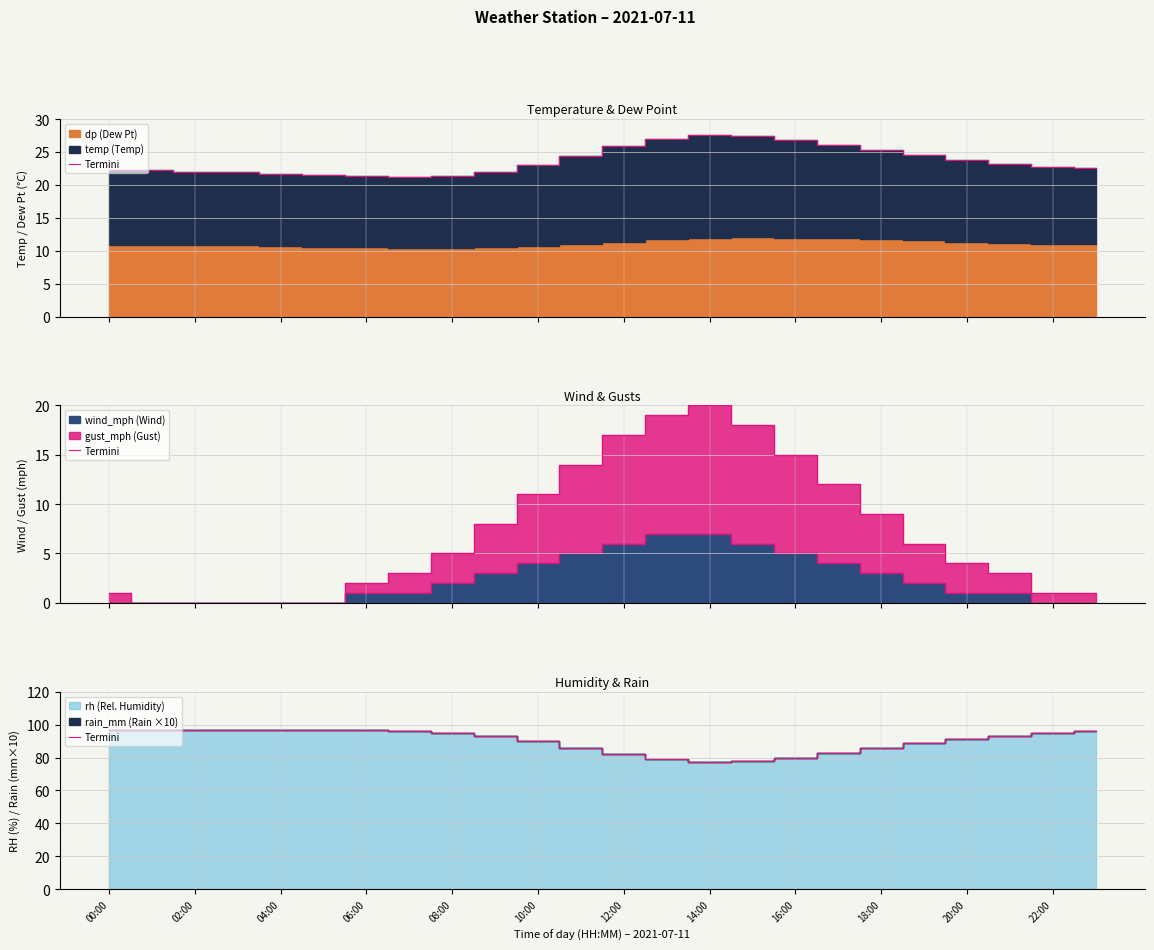

What is the value of the 1st point from the left?

97